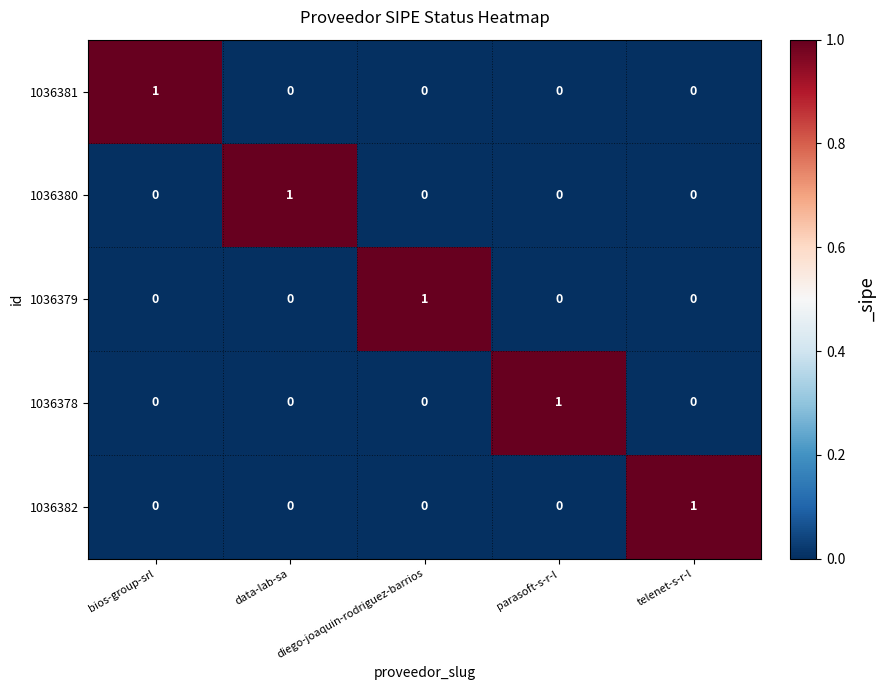

At how many categories does at least one series exceed 0?

5